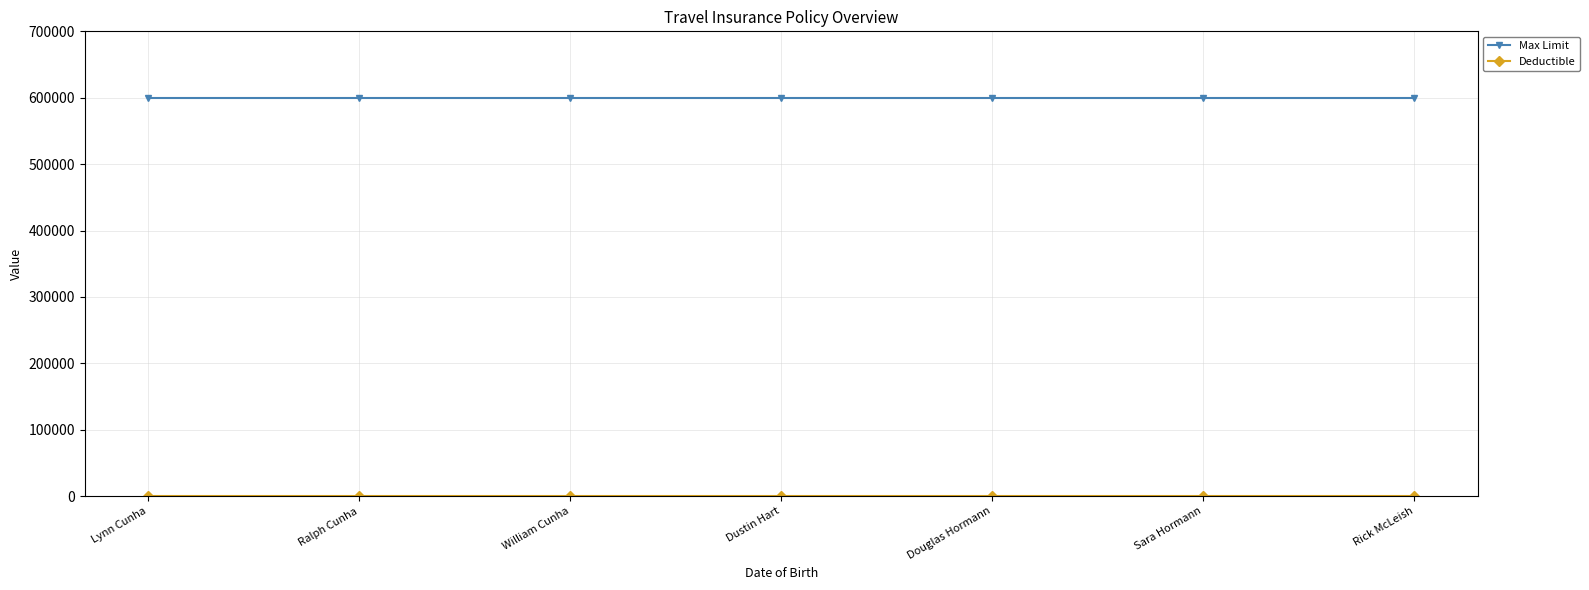

What is the label of the 7th point from the right?

Lynn Cunha